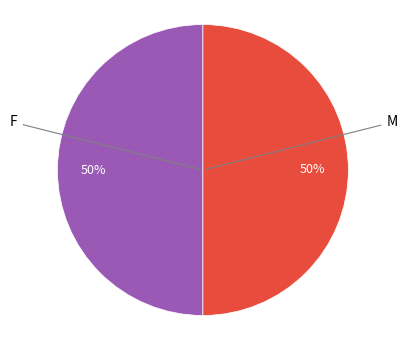

To the nearest percent, what is the average slice percentage?

50%